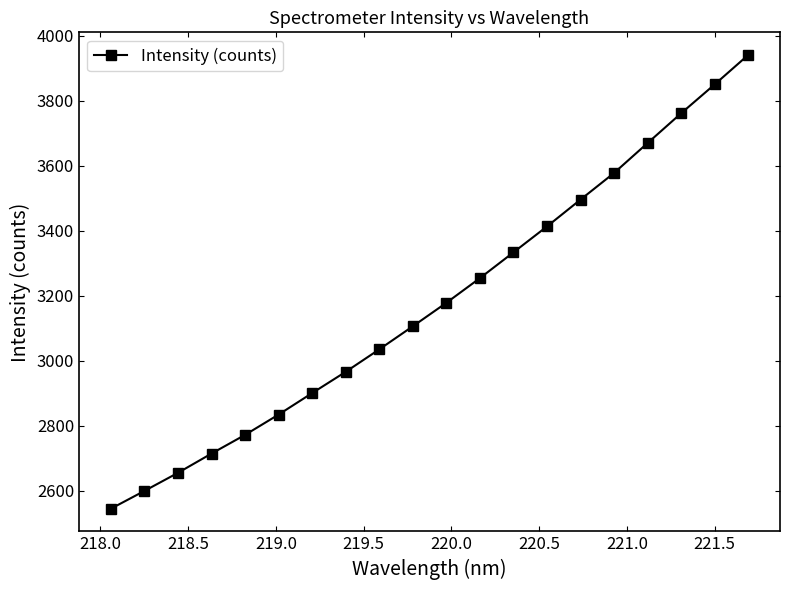

What is the difference between the maximum and minimum values?

1395.5